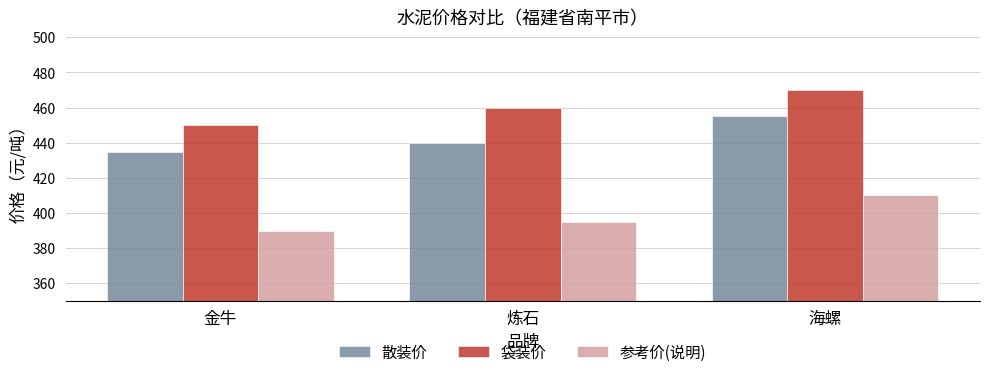

At which label does 散装价 reach its peak?

海螺